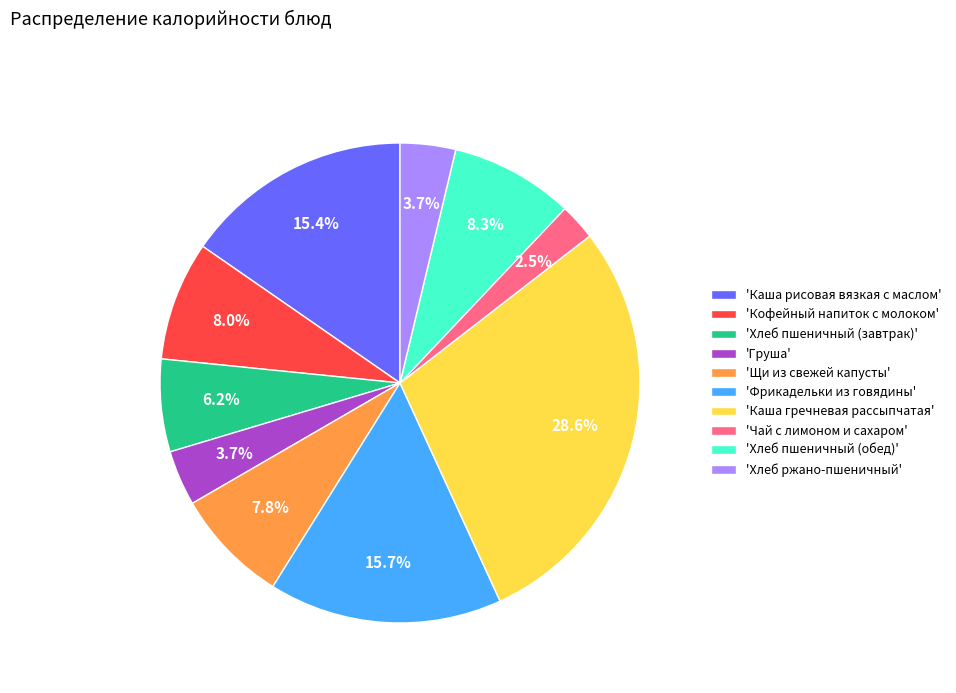

Does 'Хлеб пшеничный (обед)' represent more than half of the total?

No